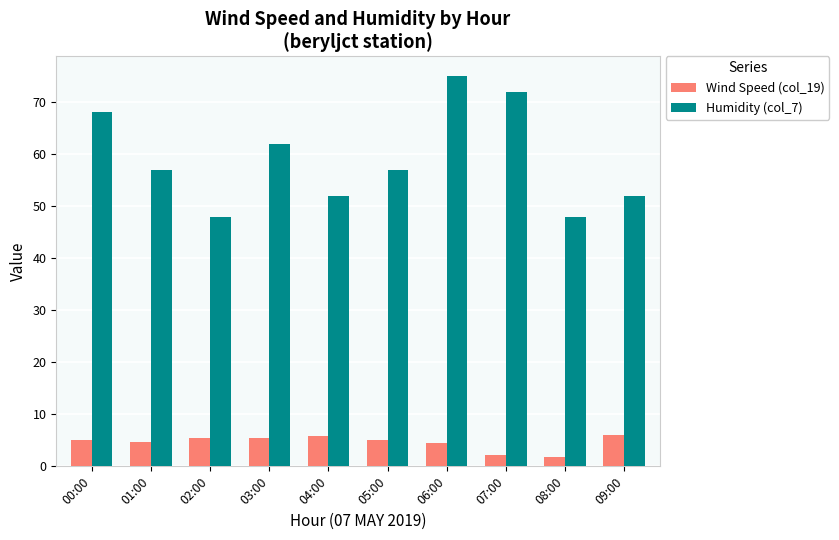

True or false: Wind Speed (col_19) has a value of 5.4 at 02:00.

True